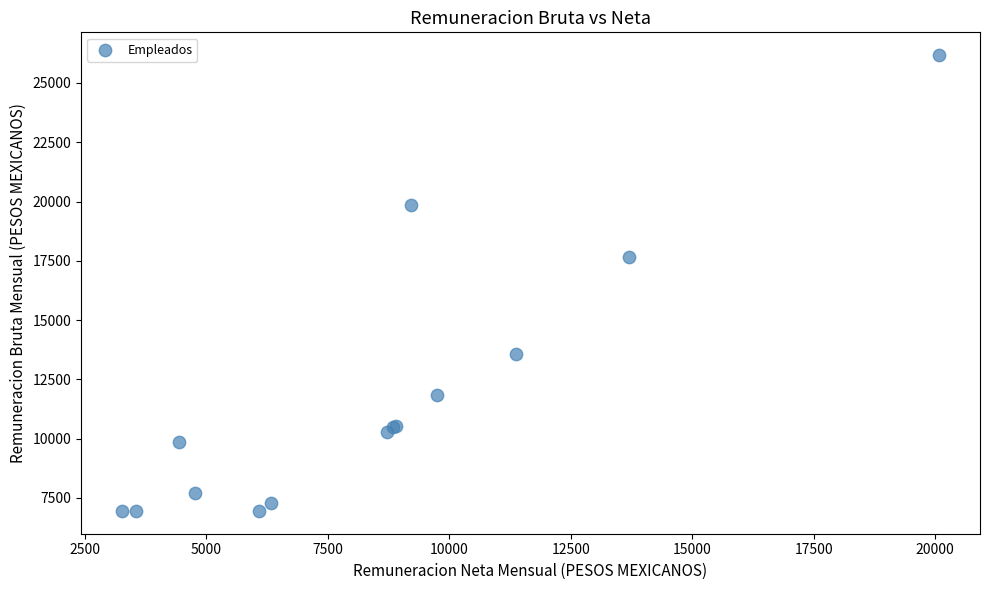

What Y value in the scatter plot is closest to 16561?

17659.8